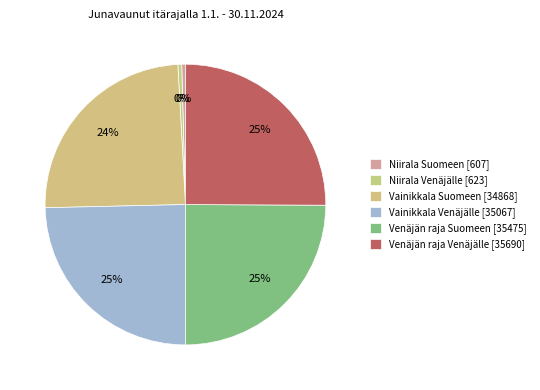

How many segments does this pie chart have?

6